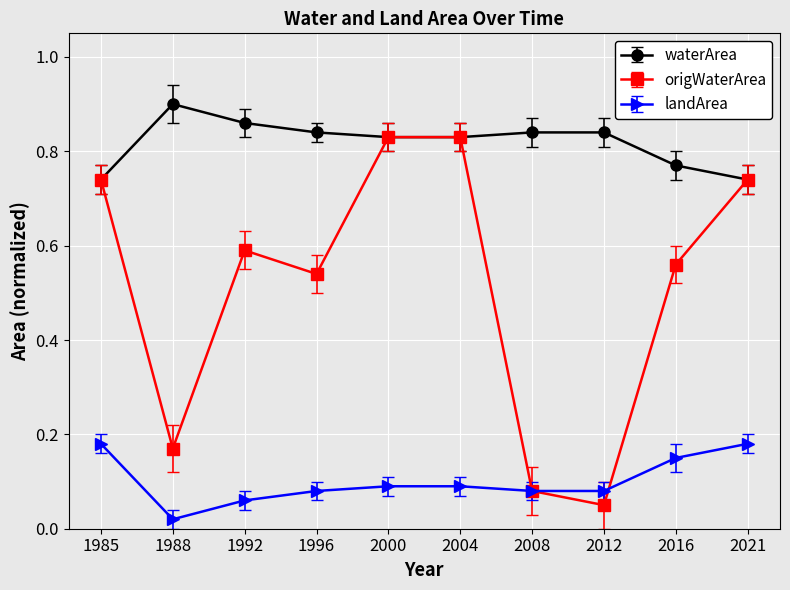

Which series has the largest total across all categories?

waterArea